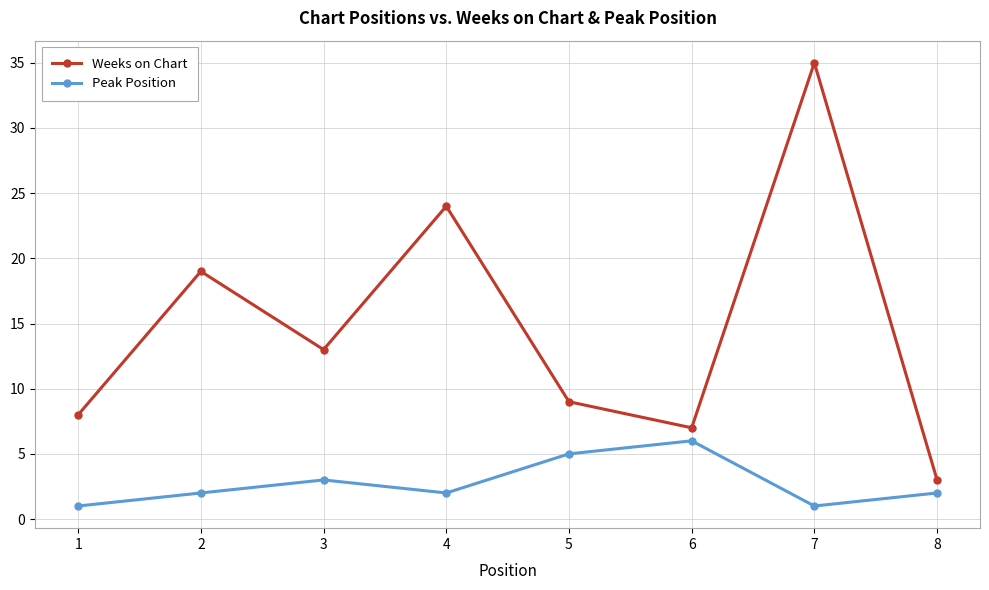

Reading left to right, transcribe all the data shown in this chart.

Weeks on Chart: 8	19	13	24	9	7	35	3
Peak Position: 1	2	3	2	5	6	1	2